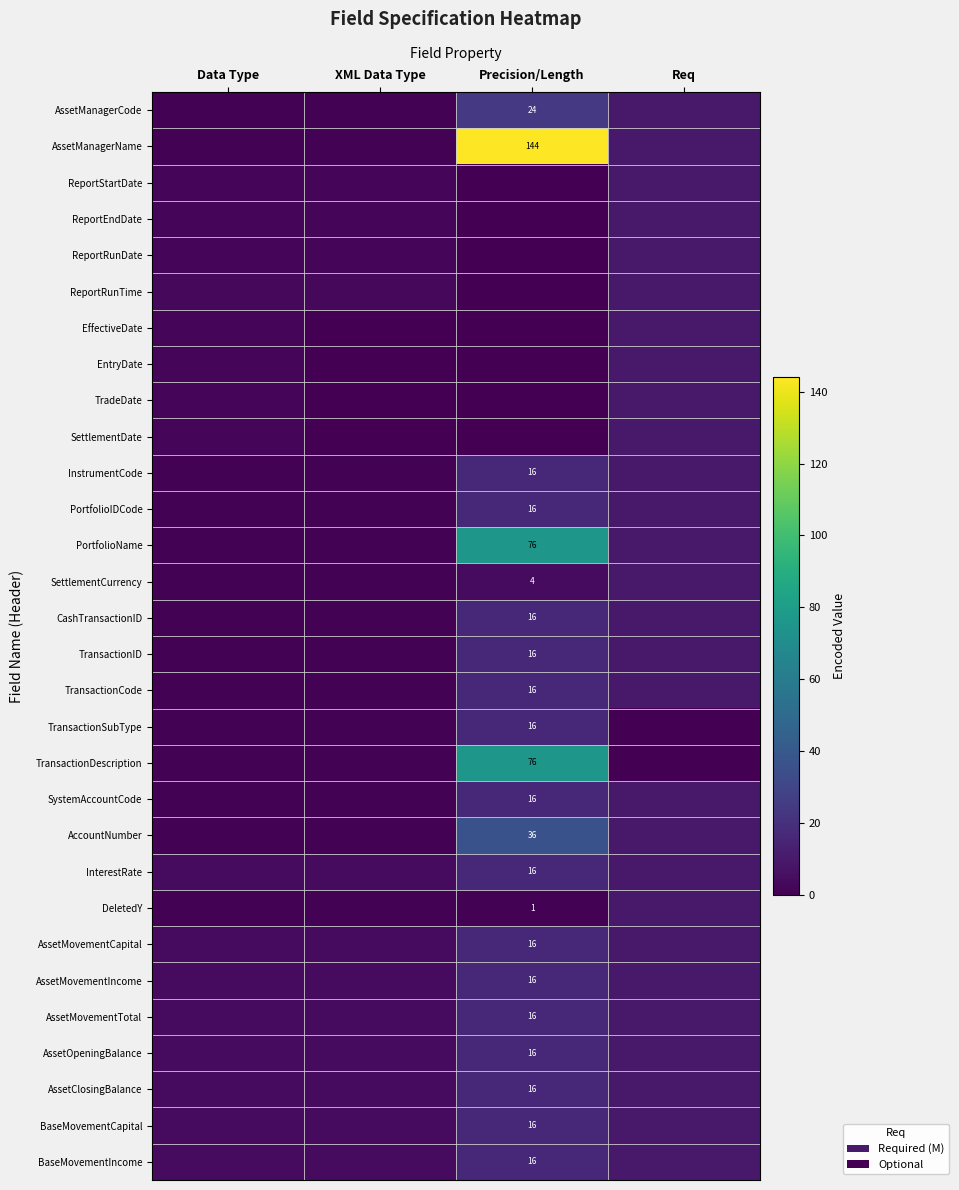

The InstrumentCode series shows 16 at Precision/Length. True or false?

True